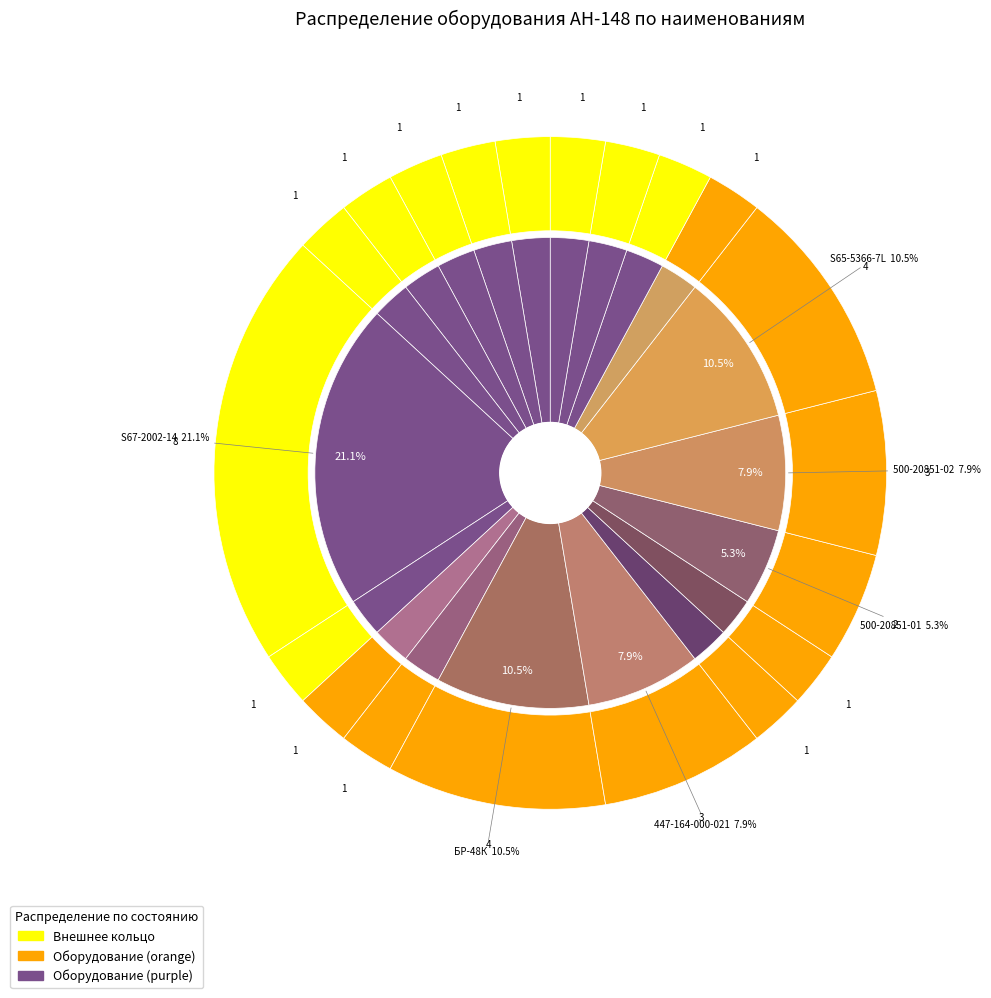

How many segments does this pie chart have?

20